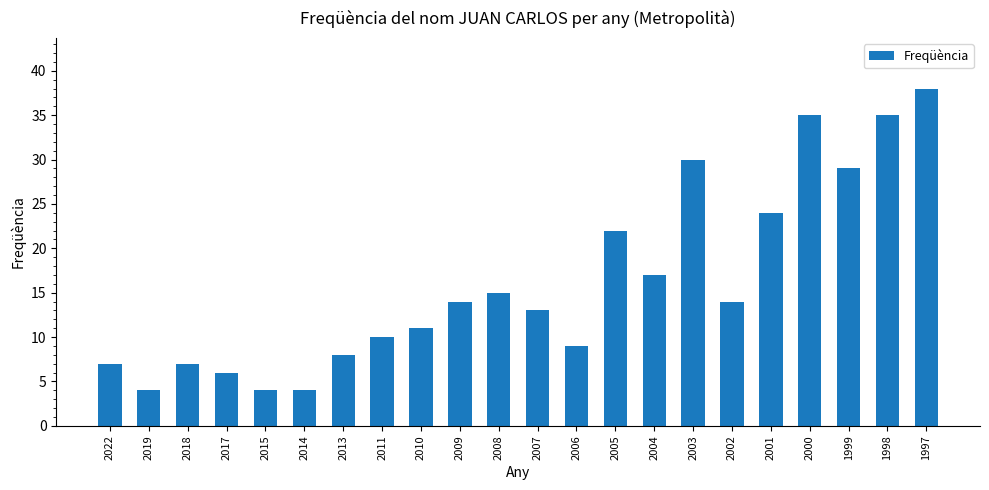

Reading left to right, transcribe all the data shown in this chart.

2022=7	2019=4	2018=7	2017=6	2015=4	2014=4	2013=8	2011=10	2010=11	2009=14	2008=15	2007=13	2006=9	2005=22	2004=17	2003=30	2002=14	2001=24	2000=35	1999=29	1998=35	1997=38